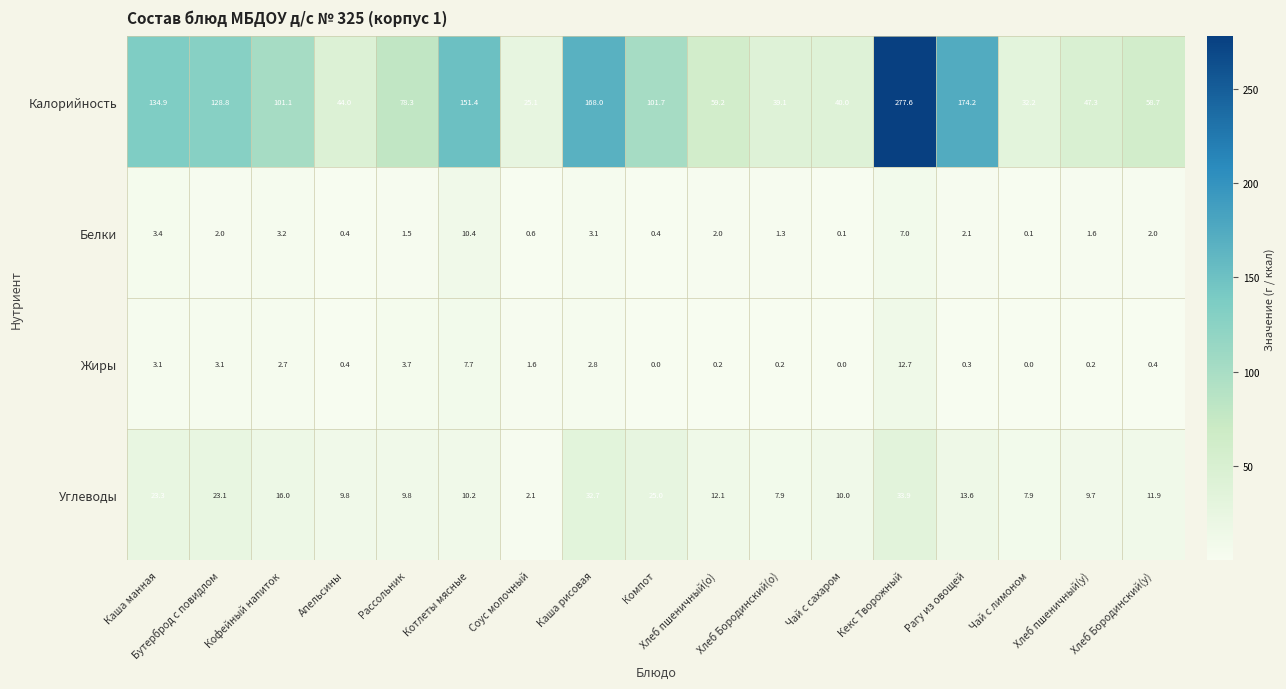

How many data points in Калорийность are above 78?

9